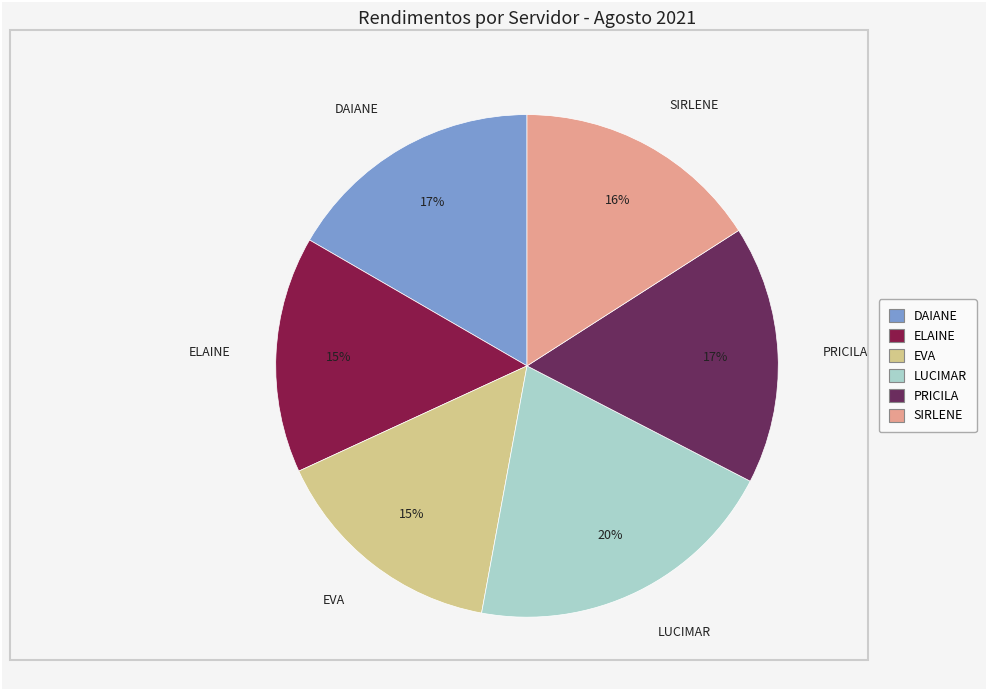

Which slice is the largest?

LUCIMAR